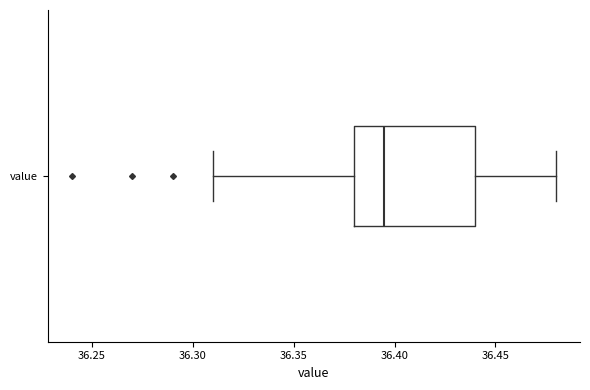

Read this box plot against the x-axis: the position of the median line, the range covered by the box, and the ends of both whiskers. The values are not printed on the chart, so give them approximately, as read against the axis.

median 36.395, box 36.380 to 36.440, whiskers 36.310 to 36.480